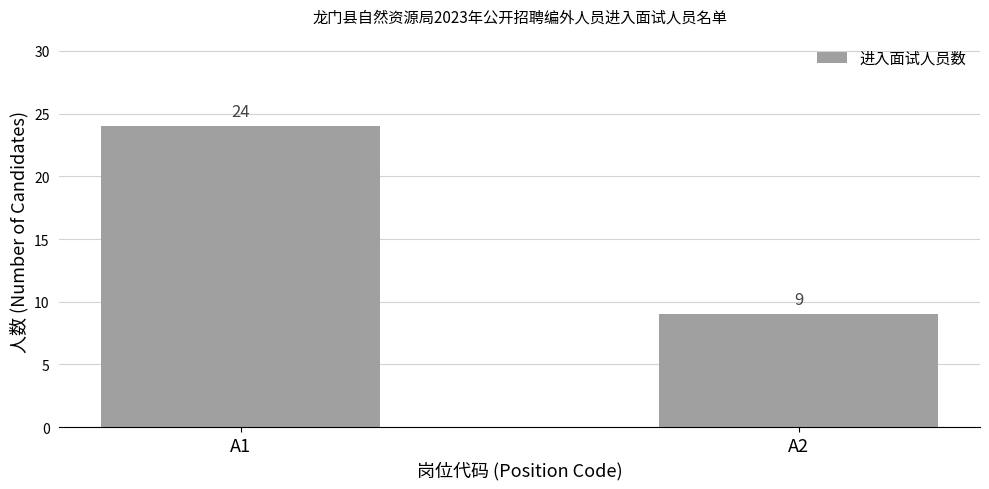

What is the difference between the values at A2 and A1?

15